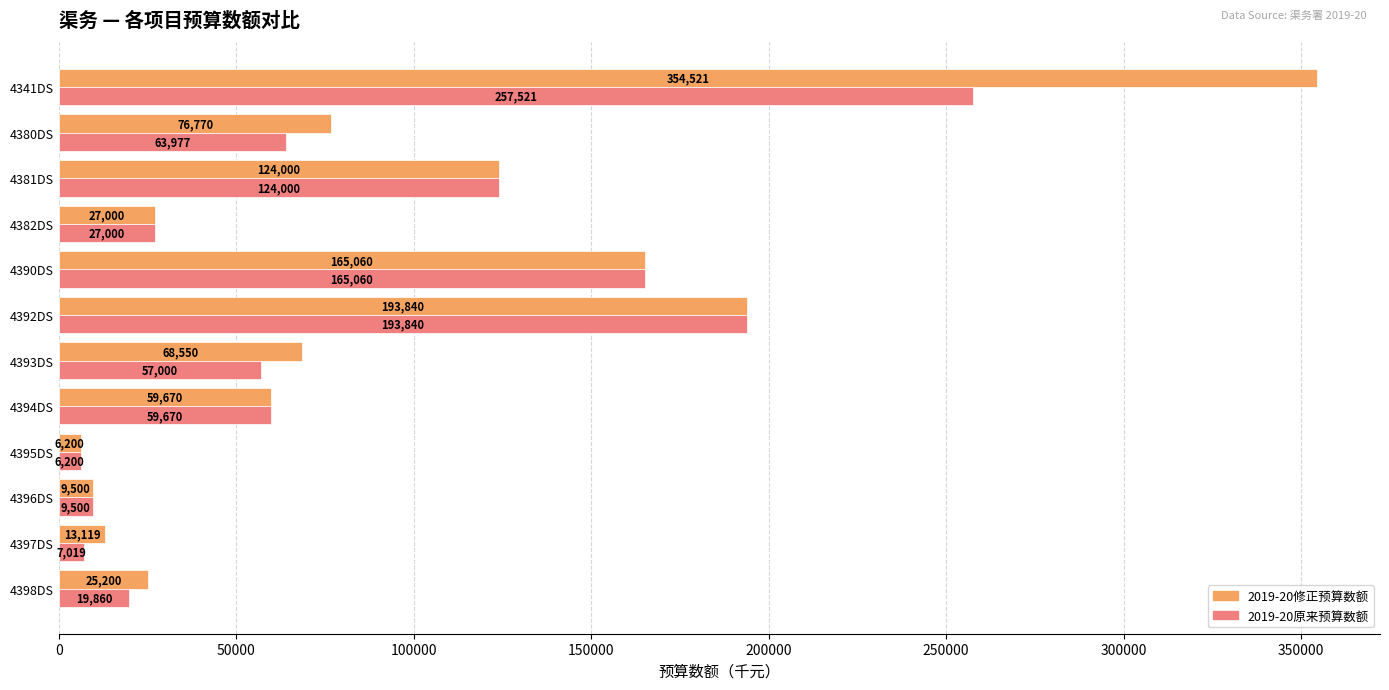

Is the value of 2019-20修正预算数额 at 4390DS greater than the value of 2019-20原来预算数额 at 4393DS?

Yes